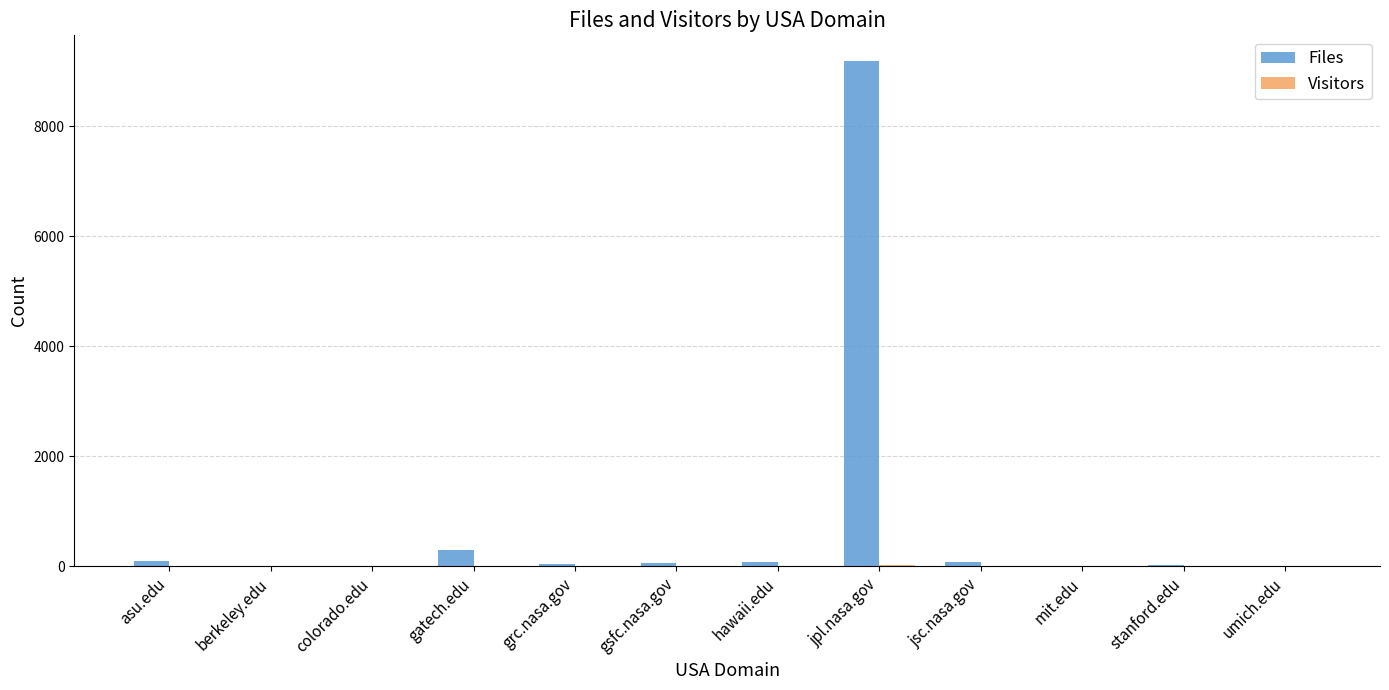

At which label is Files closest to 4600?

gatech.edu